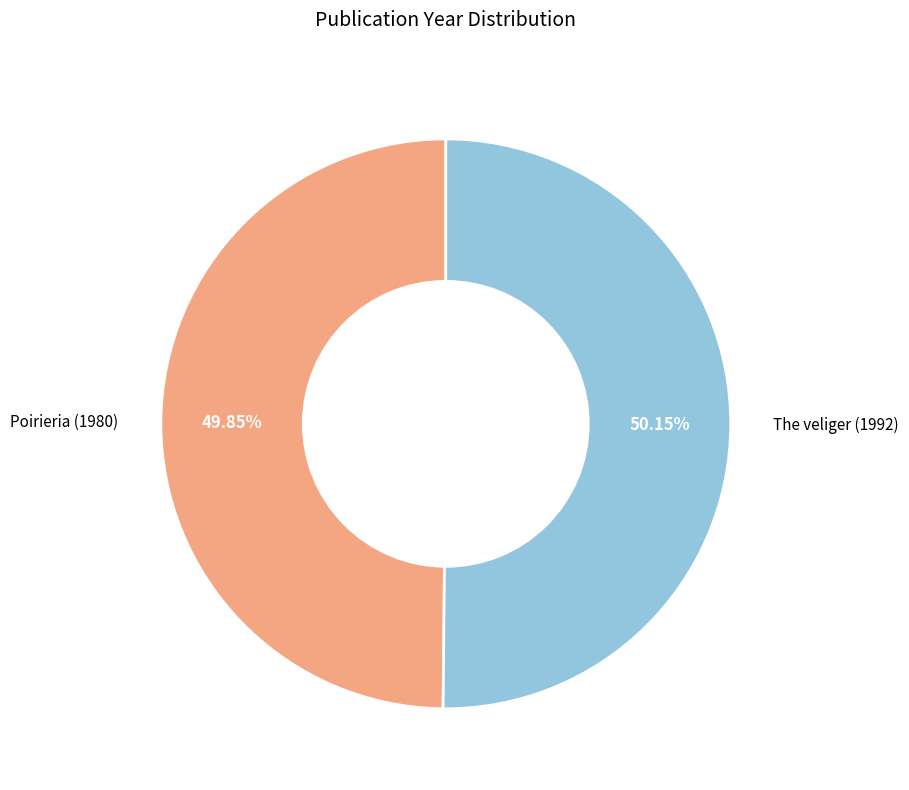

Does any single category account for the majority?

Yes